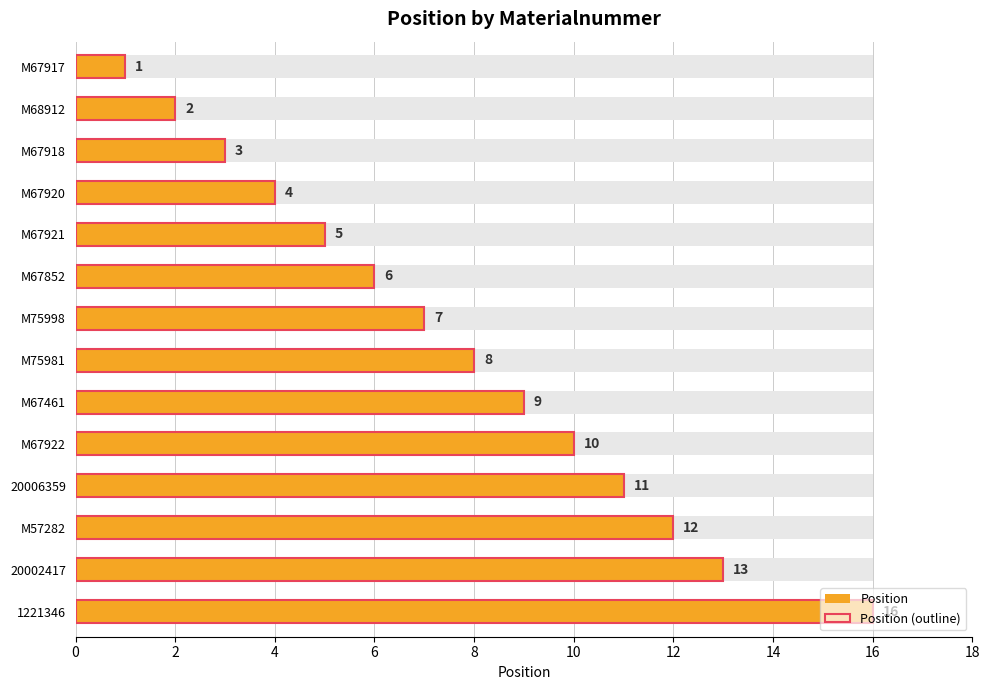

Which has a higher value, M67921 or M67922?

M67922